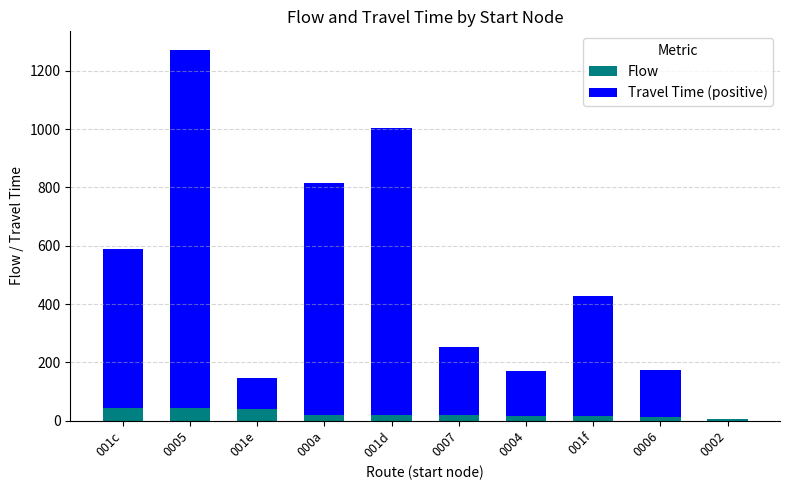

The value of Flow at 0005 is 42. True or false?

True